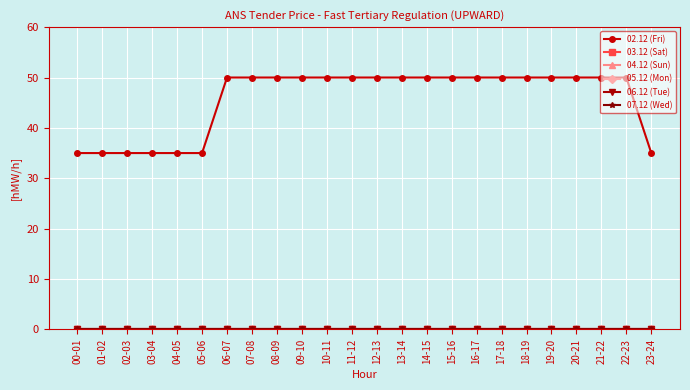

How many lines are shown in the chart?

6